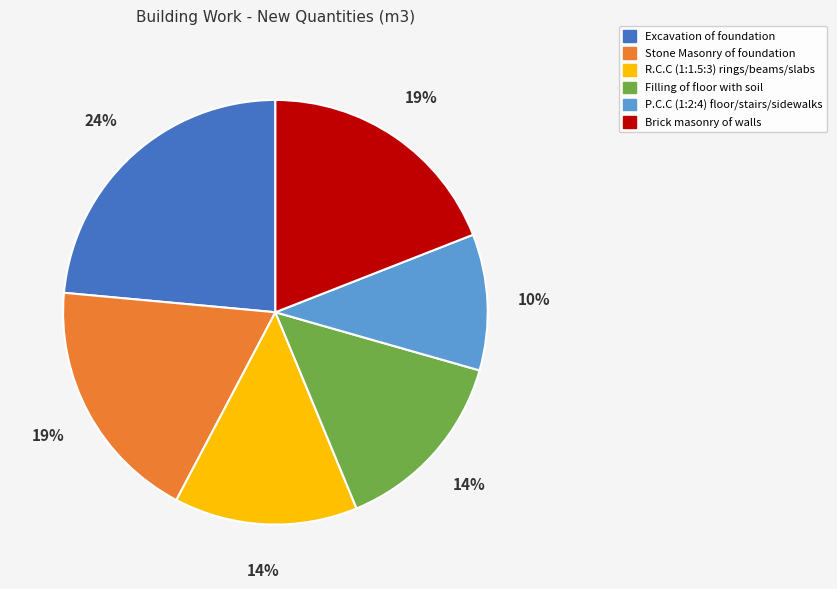

Do R.C.C (1:1.5:3) rings/beams/slabs and Stone Masonry of foundation together represent more than half of the pie?

No